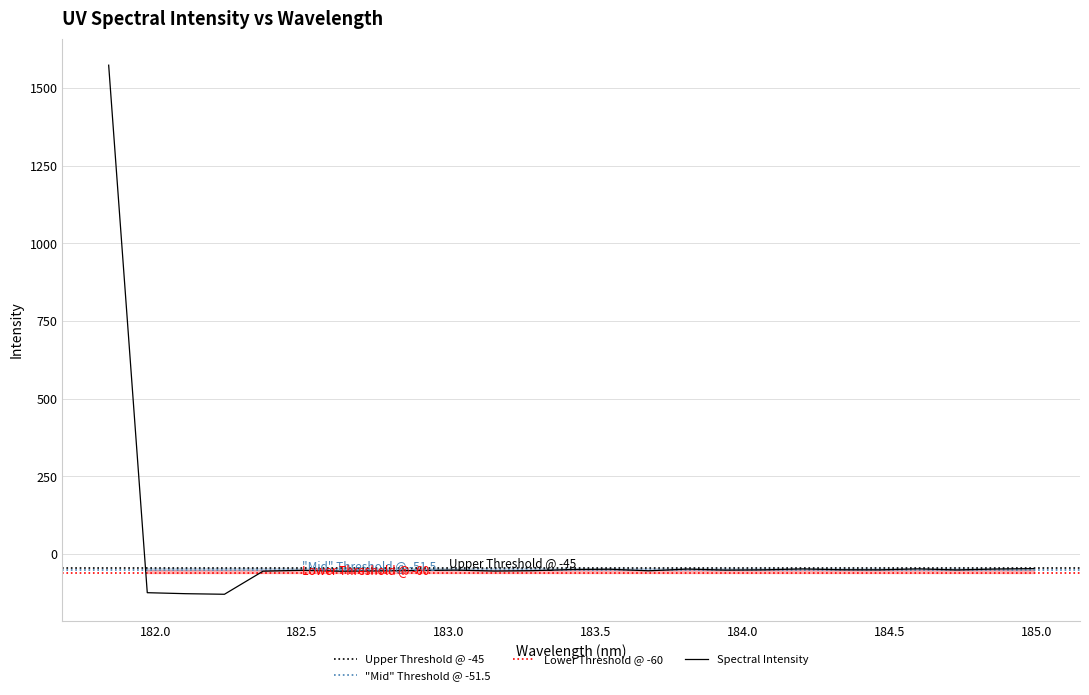

What is the highest value of the Spectral Intensity series?

1573.3